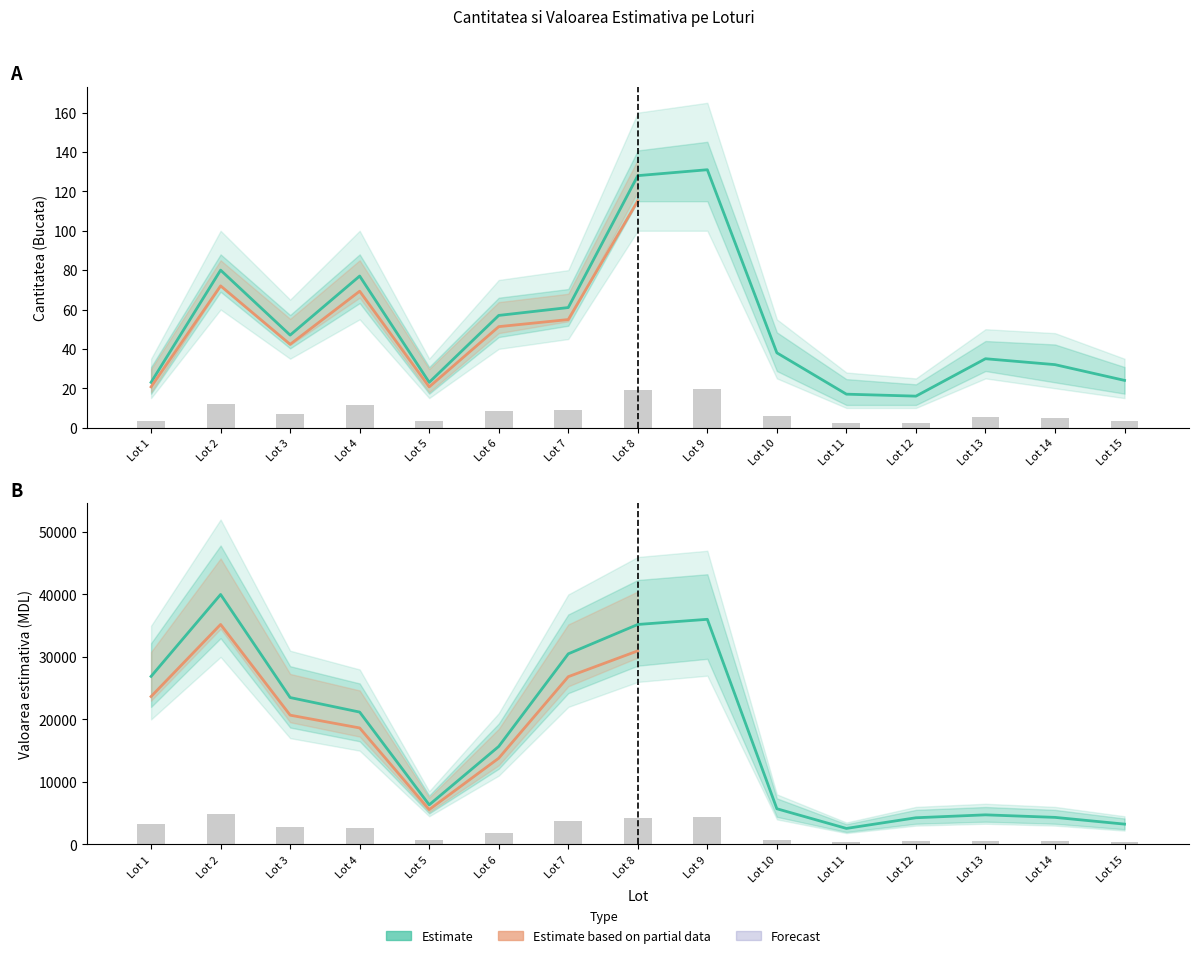

The value of Cantitatea at Lot 8 is 202.5. True or false?

False